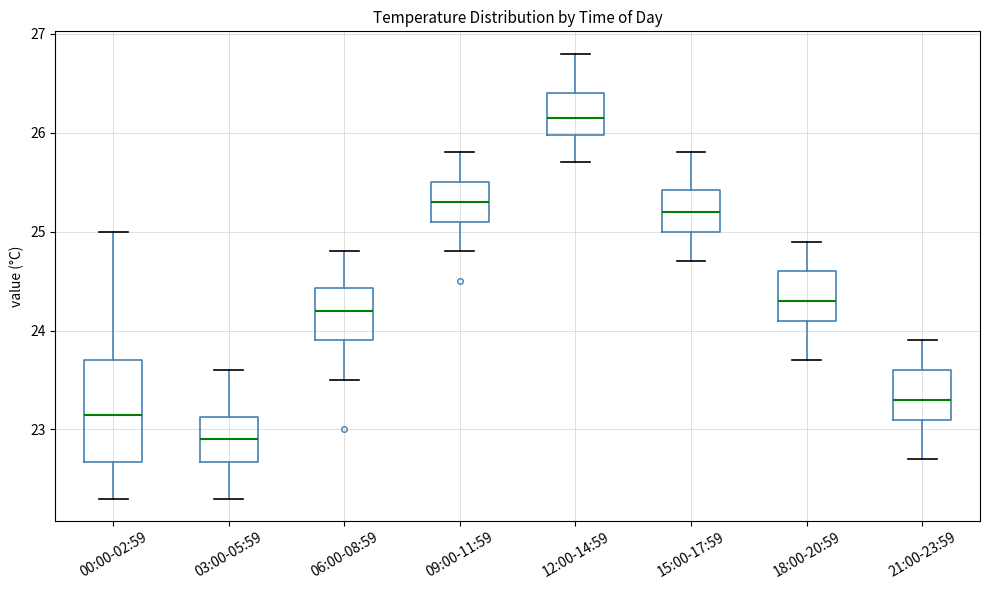

Reading left to right, read every box against the y-axis: the position of its median line, the range the box covers, and the ends of its whiskers. The values are not printed on the chart, so give them approximately, as read against the axis.

00:00-02:59: median 23.2, box 22.7 to 23.7, whiskers 22.3 to 25.0
03:00-05:59: median 22.9, box 22.7 to 23.1, whiskers 22.3 to 23.6
06:00-08:59: median 24.2, box 23.9 to 24.4, whiskers 23.5 to 24.8
09:00-11:59: median 25.3, box 25.1 to 25.5, whiskers 24.8 to 25.8
12:00-14:59: median 26.2, box 26.0 to 26.4, whiskers 25.7 to 26.8
15:00-17:59: median 25.2, box 25.0 to 25.4, whiskers 24.7 to 25.8
18:00-20:59: median 24.3, box 24.1 to 24.6, whiskers 23.7 to 24.9
21:00-23:59: median 23.3, box 23.1 to 23.6, whiskers 22.7 to 23.9